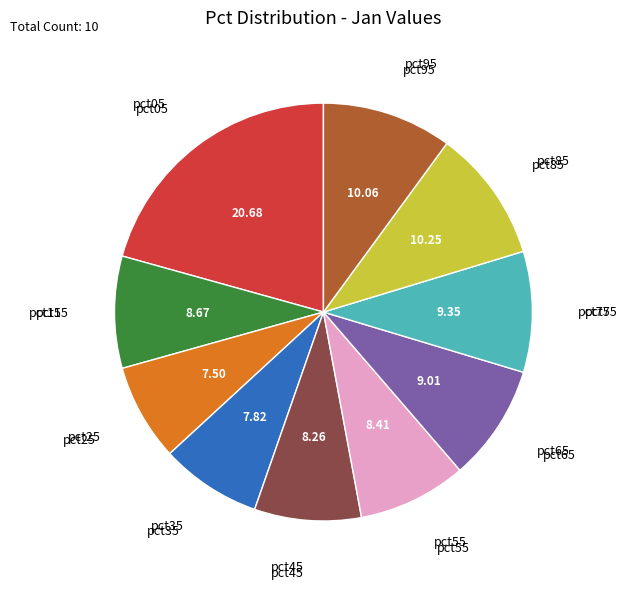

Is there any slice that represents more than half of the pie?

No